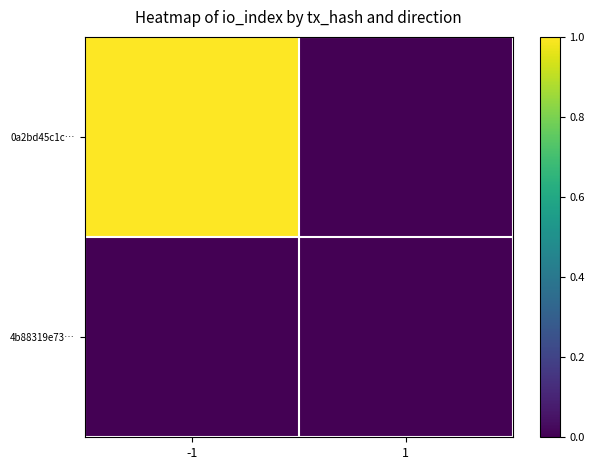

Between -1 and 1, which series saw the biggest shift?

0a2bd45c1c…